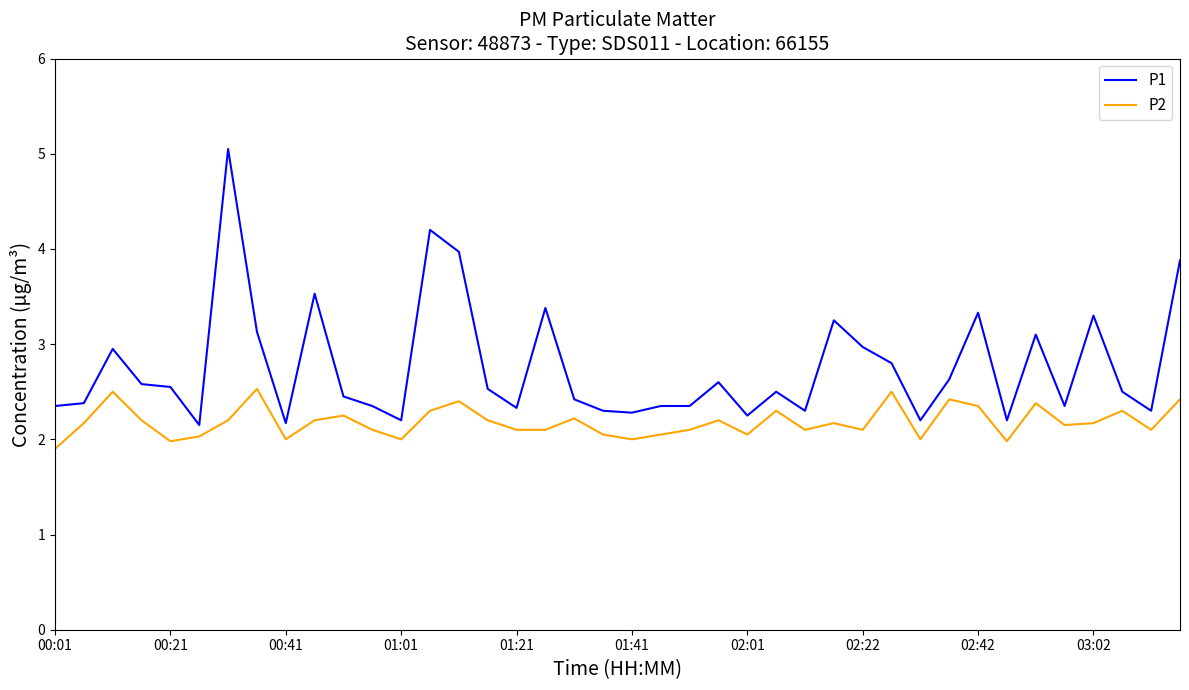

Which series has the largest total across all categories?

P1